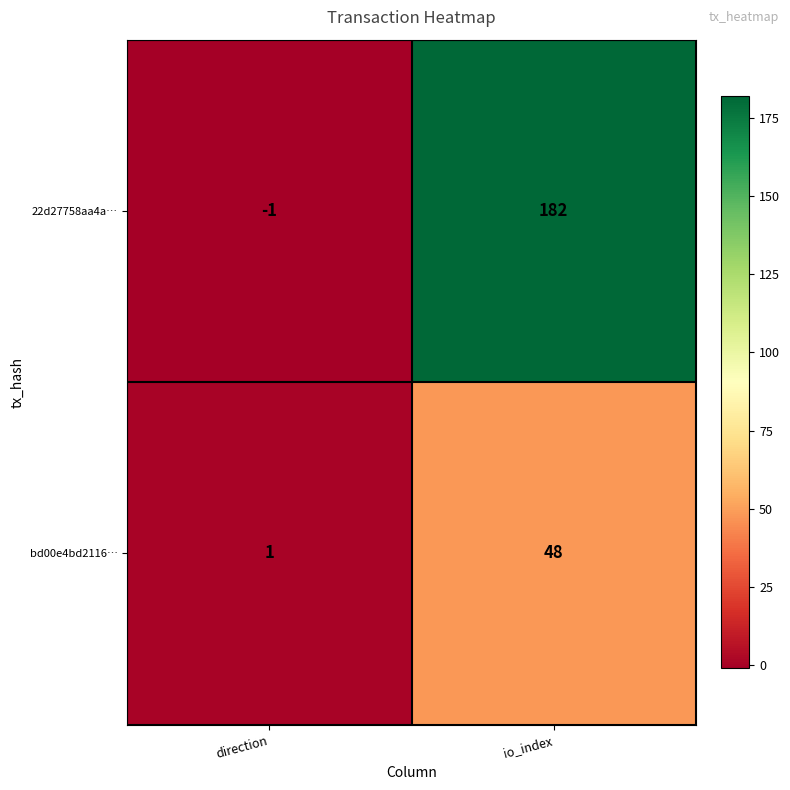

Reading right to left, list all the values displayed in this chart.

22d27758aa4a…: io_index=182	direction=-1
bd00e4bd2116…: io_index=48	direction=1